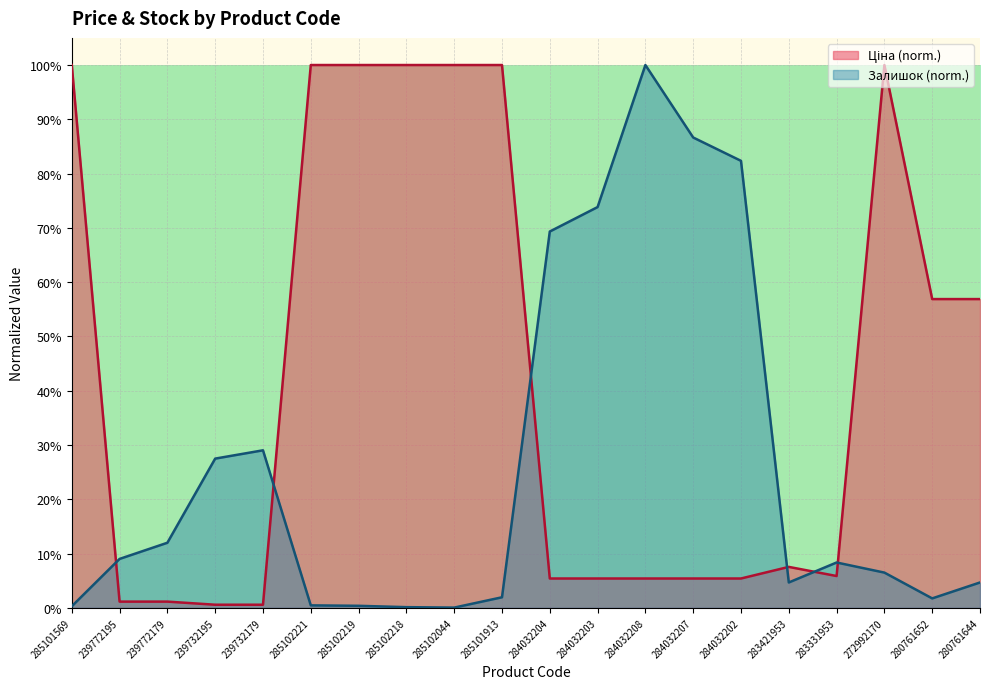

The value of Ціна at 239772195 is 0.0. True or false?

False